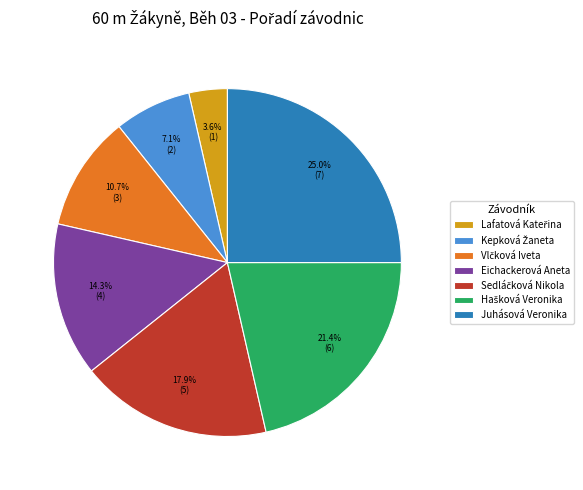

Between Eichackerová Aneta and Juhásová Veronika, which is larger?

Juhásová Veronika